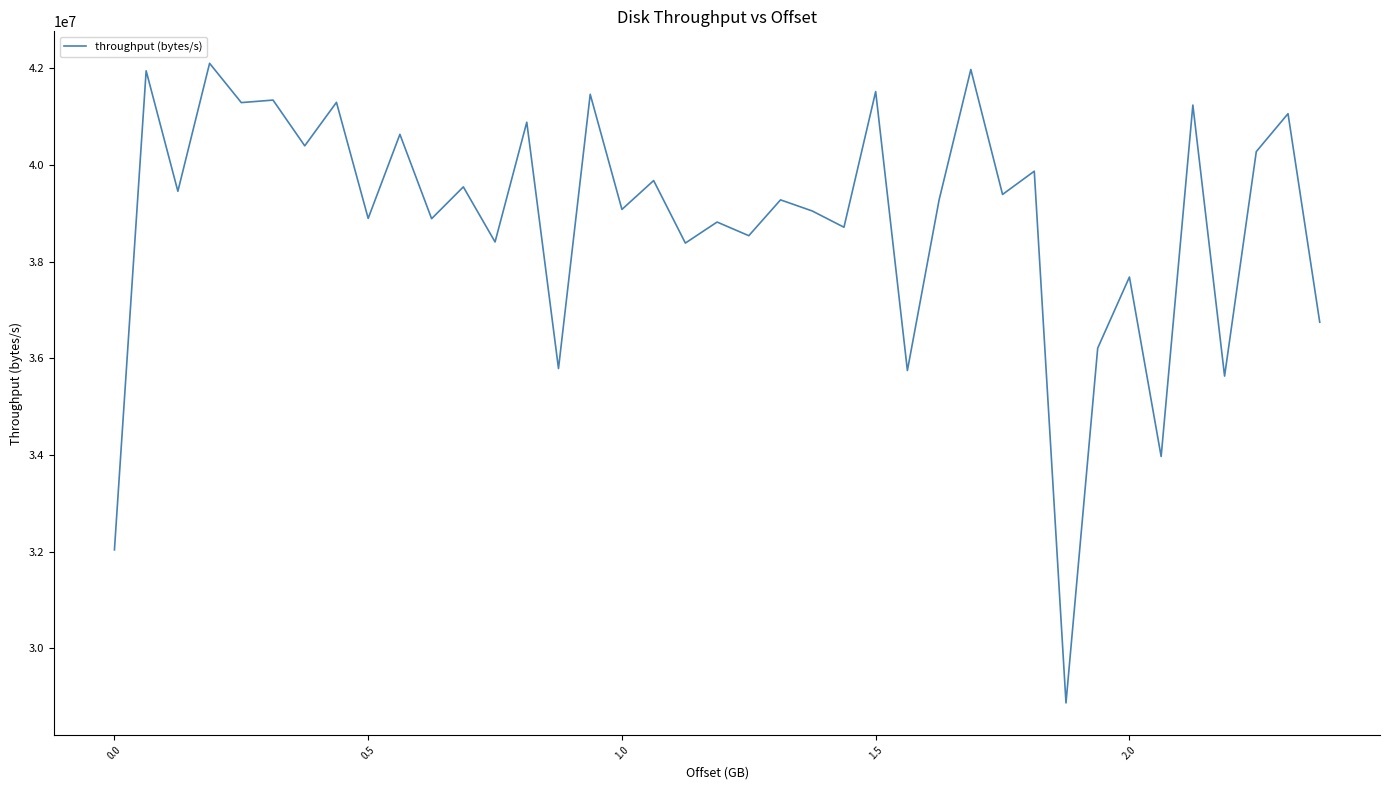

What is the average value?

38857364.1